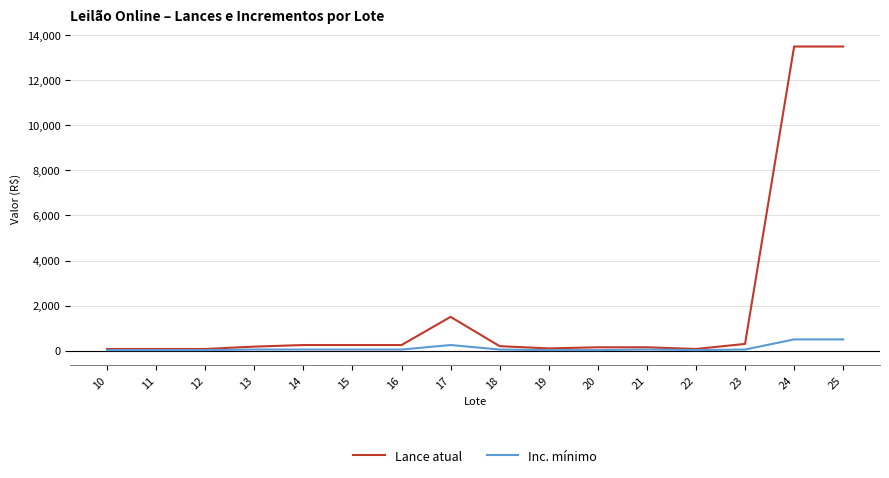

Which series has the largest total across all categories?

Lance atual